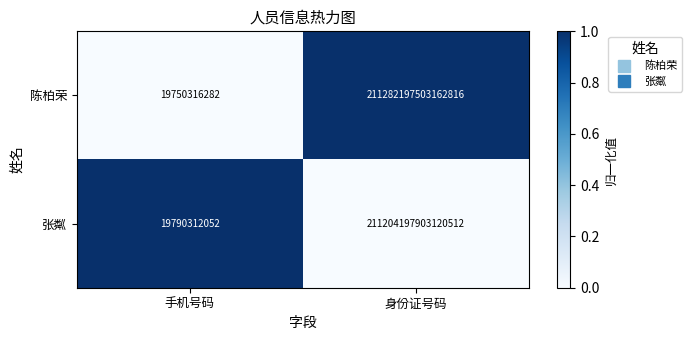

Where is 张粼 nearest to the value 105602108846716288?

身份证号码